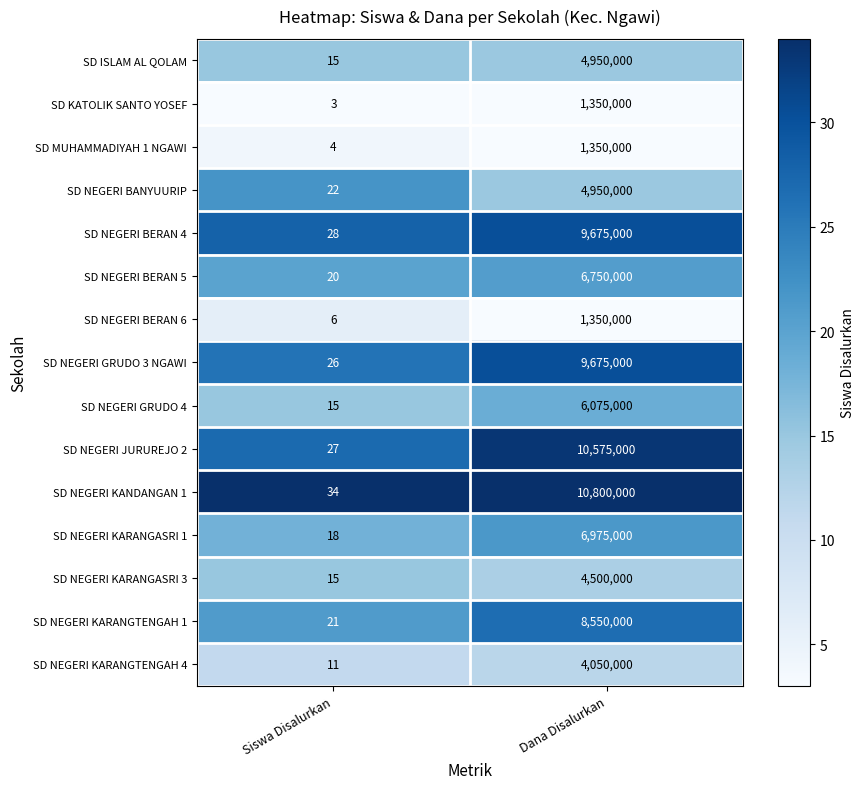

Is it true that SD NEGERI BANYUURIP equals 22 at Siswa Disalurkan?

True